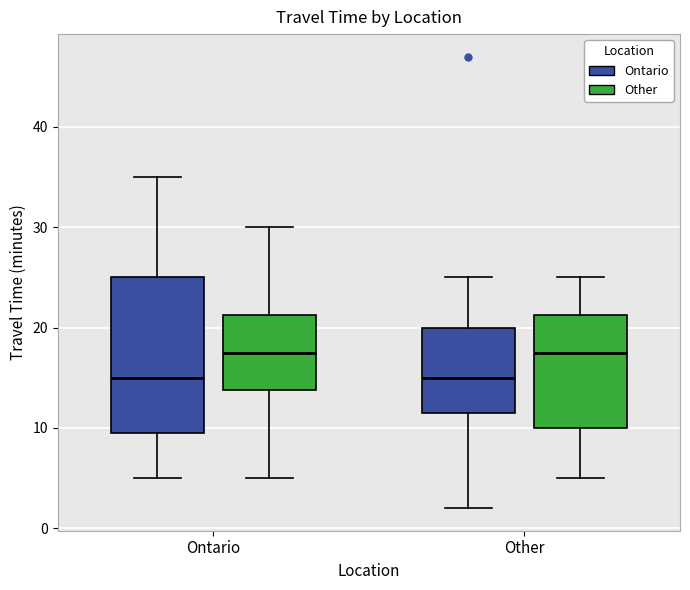

Reading left to right, read every box against the y-axis: the position of its median line, the range the box covers, and the ends of its whiskers. The values are not printed on the chart, so give them approximately, as read against the axis.

Ontario (Ontario): median 15, box 10 to 25, whiskers 5 to 35
Ontario (Other): median 18, box 14 to 21, whiskers 5 to 30
Other (Ontario): median 15, box 12 to 20, whiskers 2 to 25
Other (Other): median 18, box 10 to 21, whiskers 5 to 25